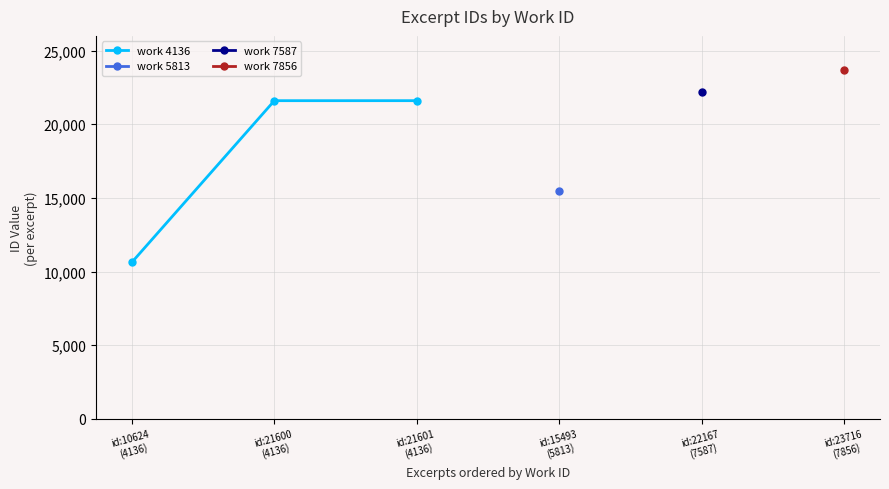

What is the lowest value of the work 4136 series?

10624